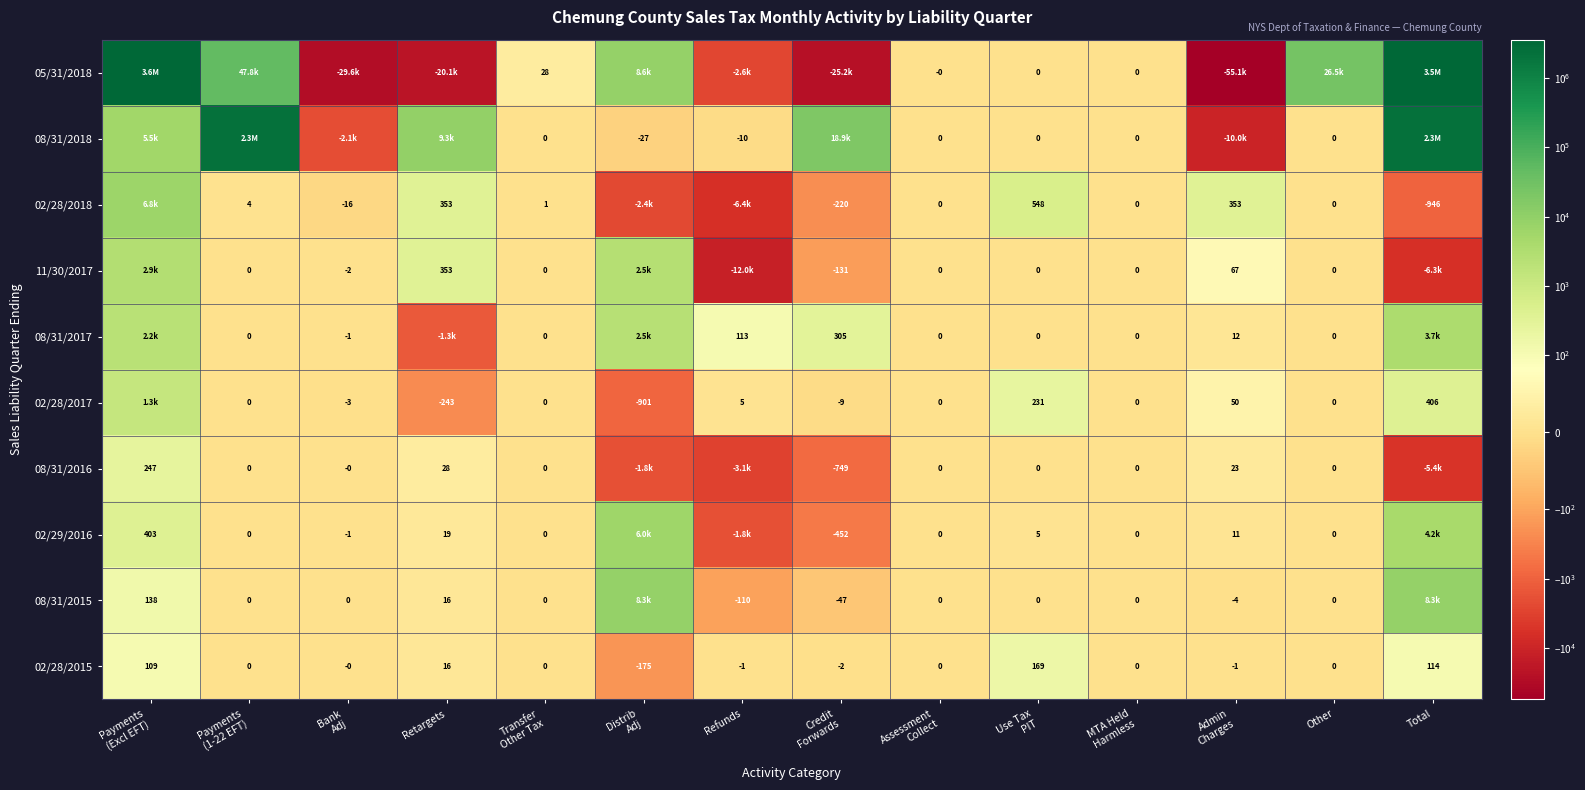

Rank the categories by 11/30/2017 value from highest to lowest.

Payments (Excl EFT), Distrib Adj, Retargets, Admin Charges, Payments (1-22 EFT), Transfer Other Tax, Assessment Collect, Use Tax PIT, MTA Held Harmless, Other, Bank Adj, Credit Forwards, Total, Refunds